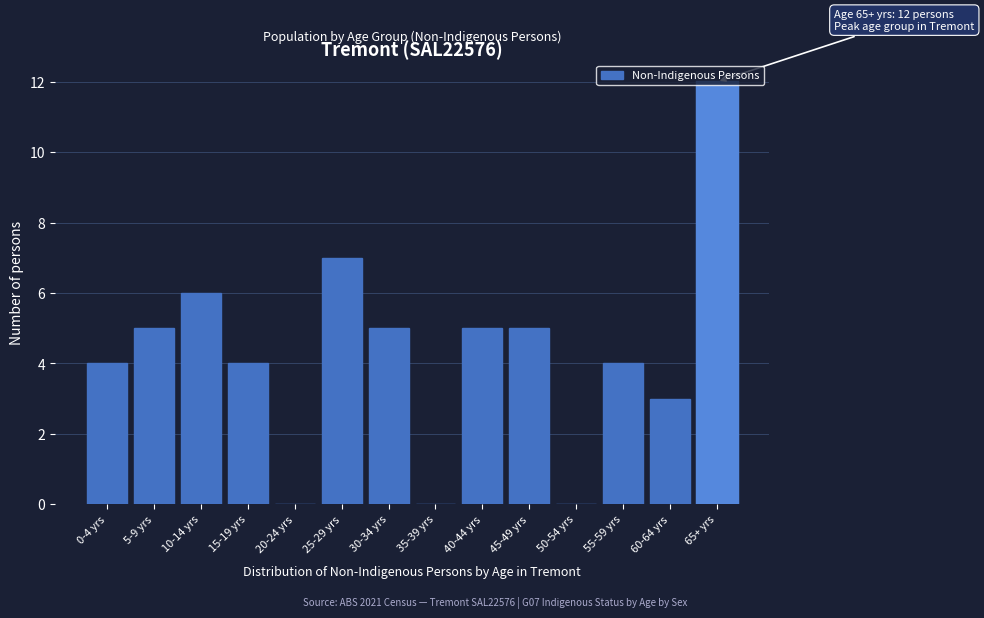

What is the approximate value at 65+ yrs?

12